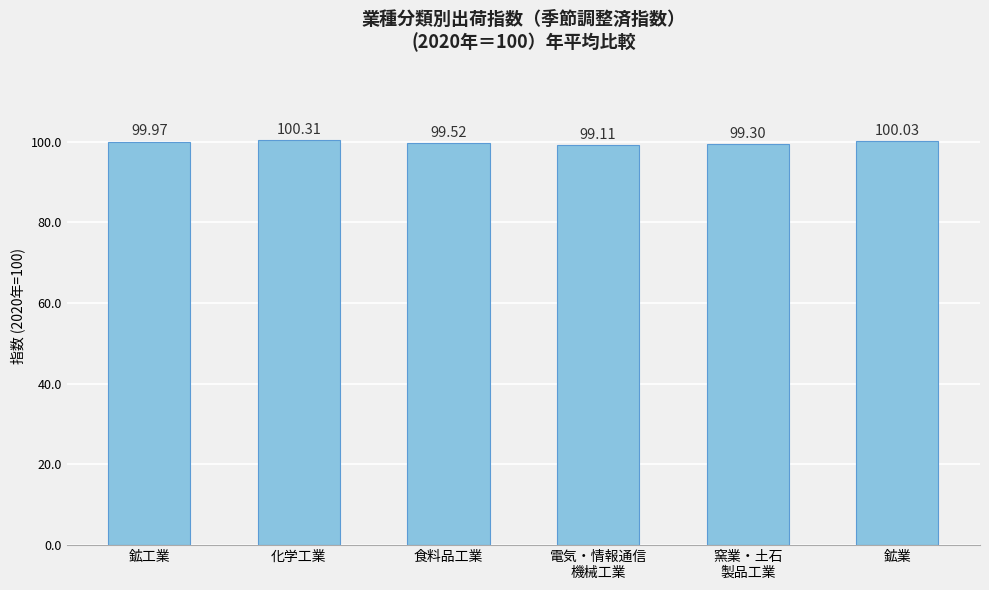

At which label is the value closest to 99?

電気・情報通信
機械工業